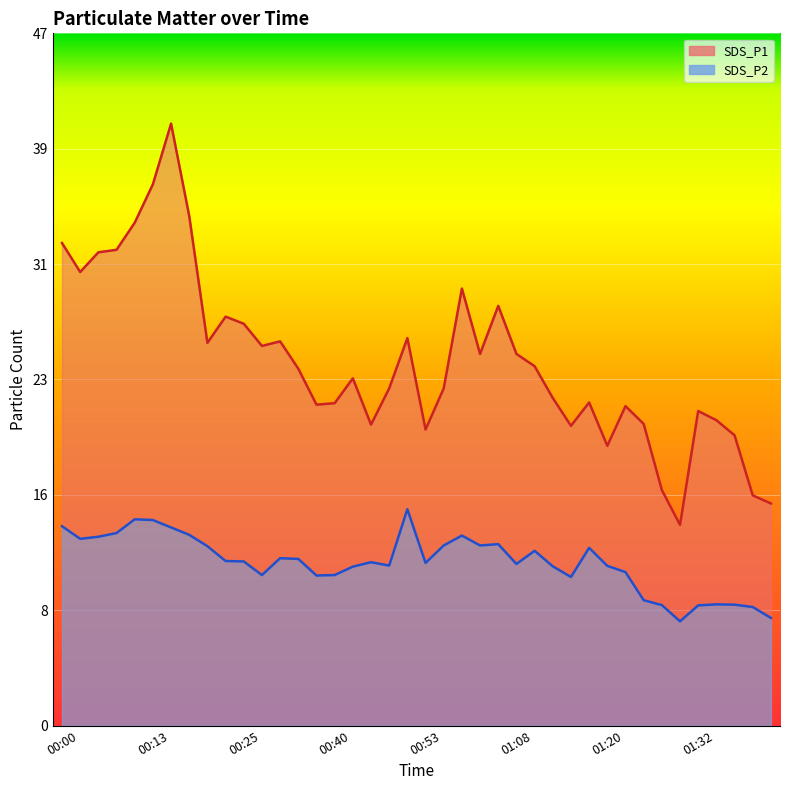

Which category has the highest value in the SDS_P1 series?

00:15